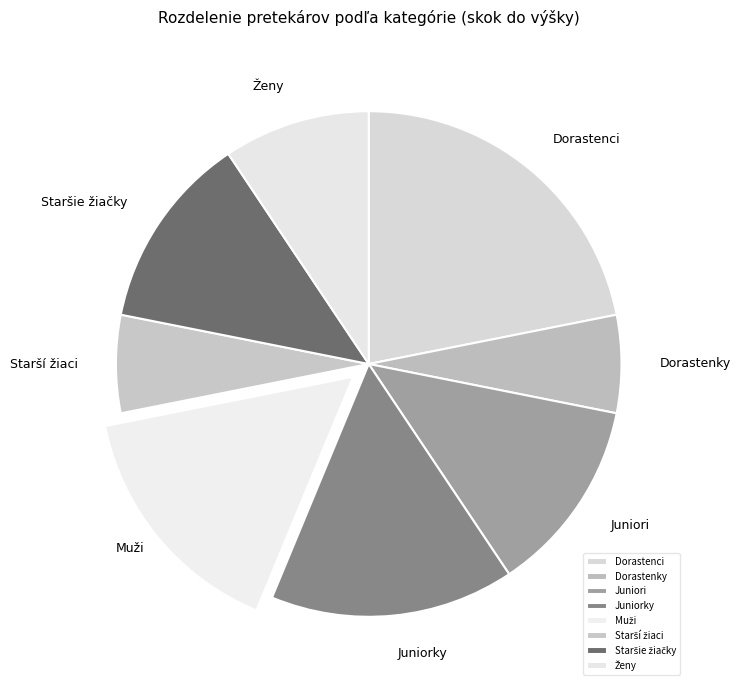

How many slices are in this pie chart?

8